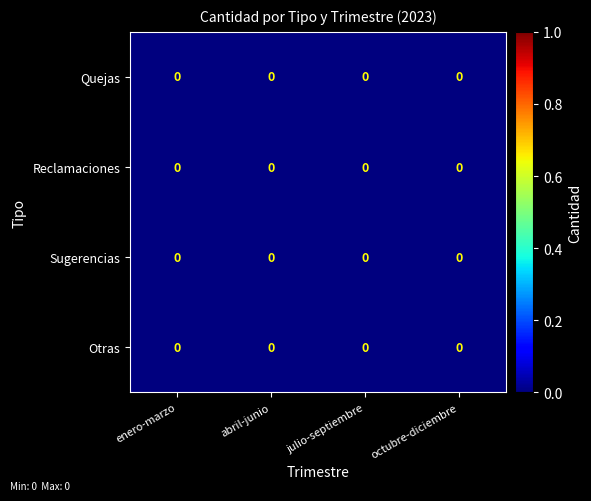

Reading right to left, extract all data points from this chart.

Quejas: octubre-diciembre=0.0	julio-septiembre=0.0	abril-junio=0.0	enero-marzo=0.0
Reclamaciones: octubre-diciembre=0.0	julio-septiembre=0.0	abril-junio=0.0	enero-marzo=0.0
Sugerencias: octubre-diciembre=0.0	julio-septiembre=0.0	abril-junio=0.0	enero-marzo=0.0
Otras: octubre-diciembre=0.0	julio-septiembre=0.0	abril-junio=0.0	enero-marzo=0.0